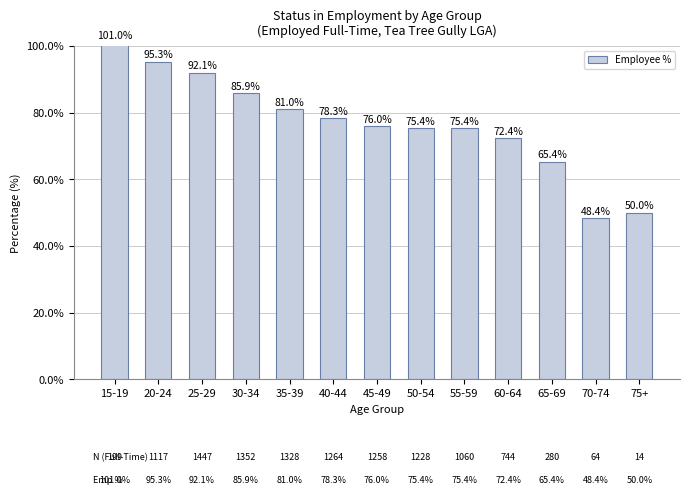

Are the bars horizontal?

No